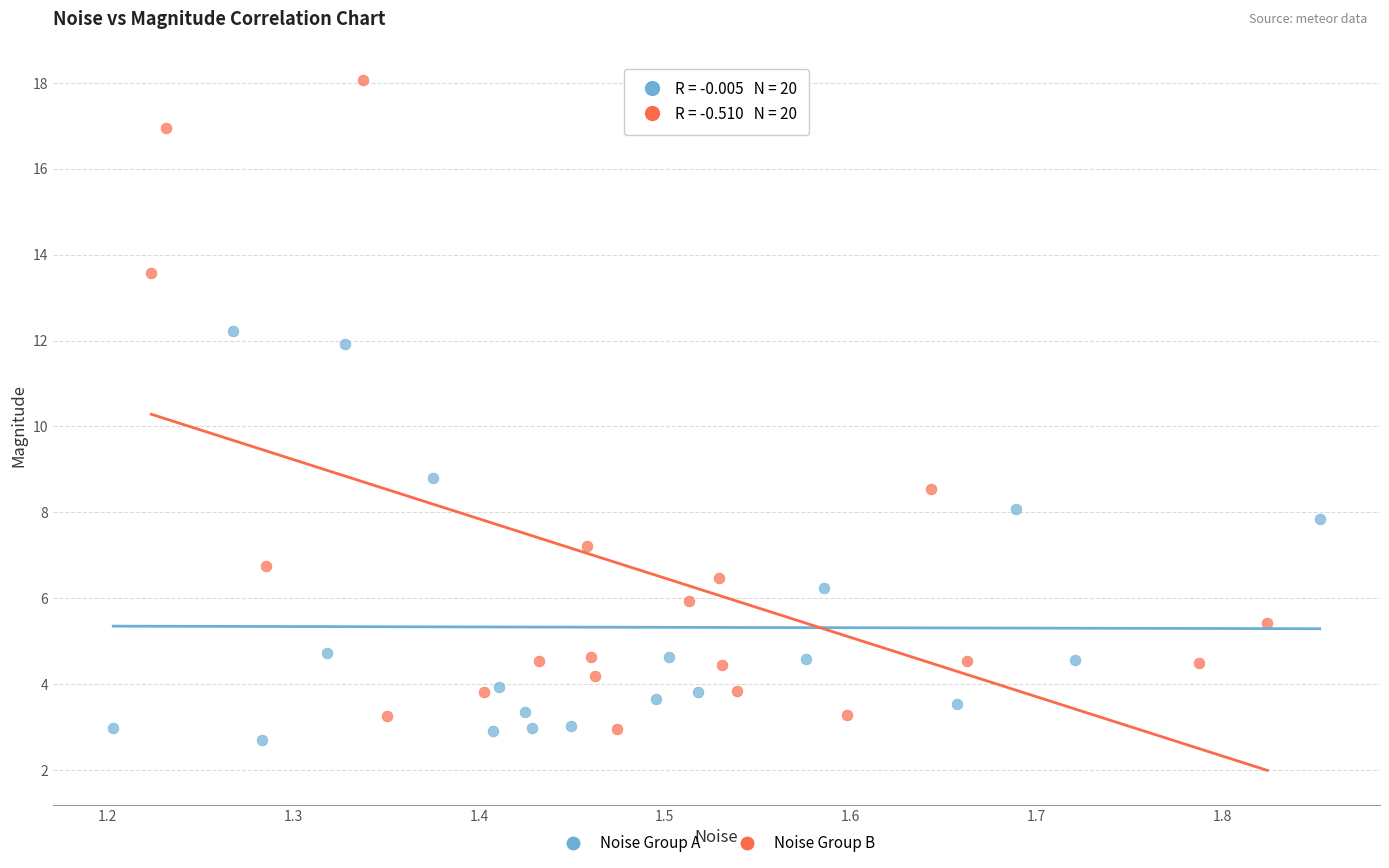

Which series contains the highest Y value?

Noise Group B